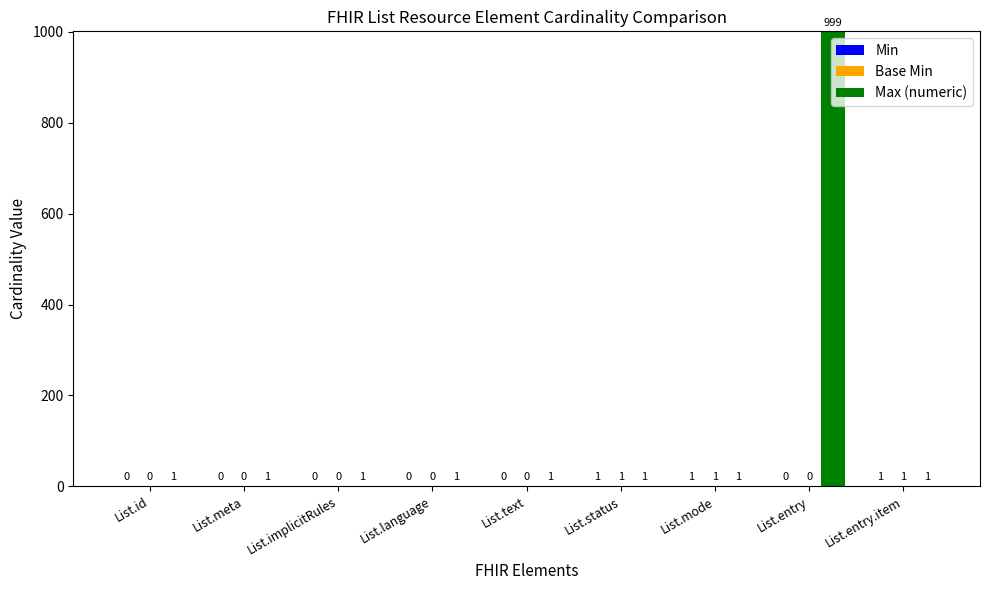

What is the maximum value shown in the chart?

999